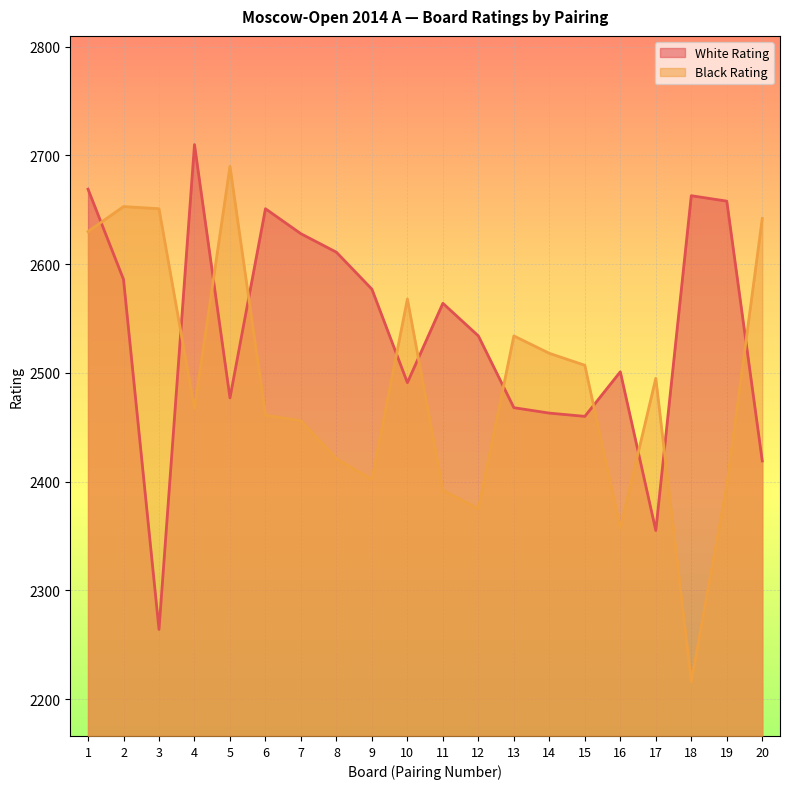

How many data points in Black Rating are above 2495?

9